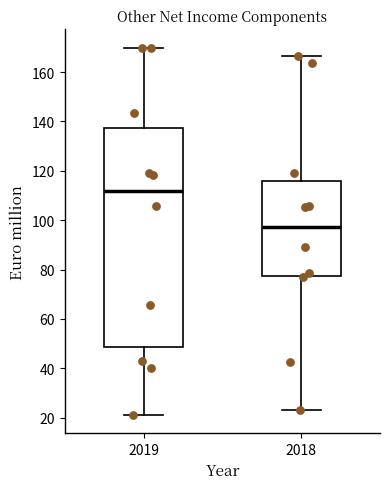

Comparing the boxes themselves (not the whiskers), which one is the tallest?

2019